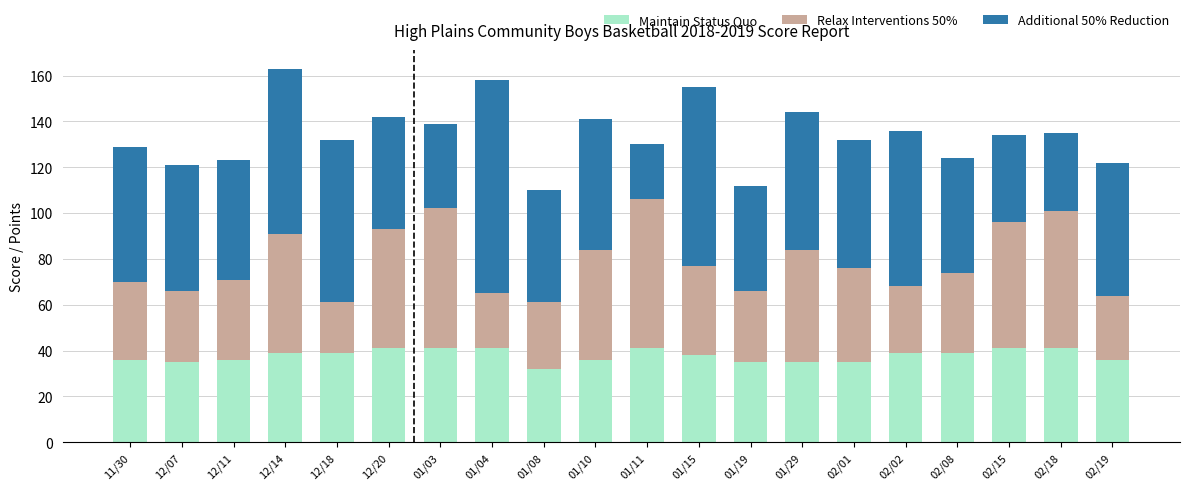

What is the approximate value of Maintain Status Quo at 12/18?

39